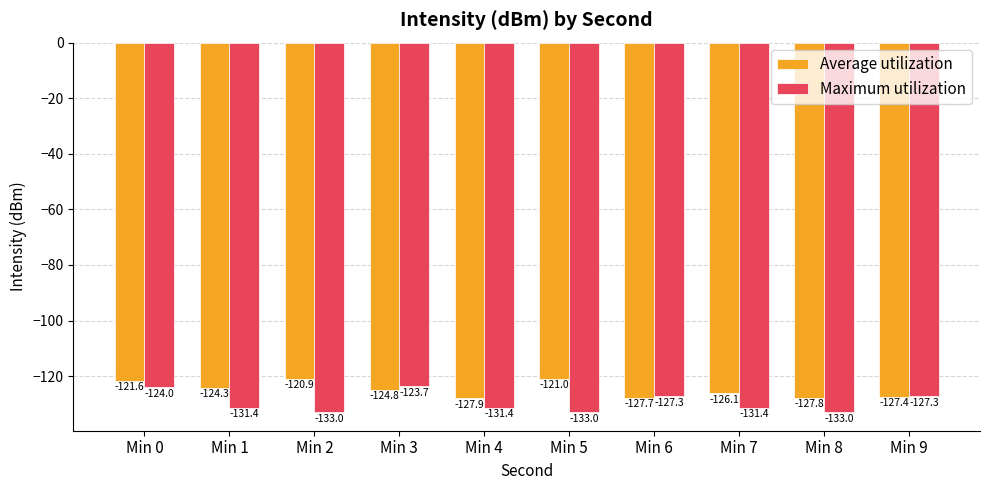

What is the total value across all series at Min 0?

-245.7